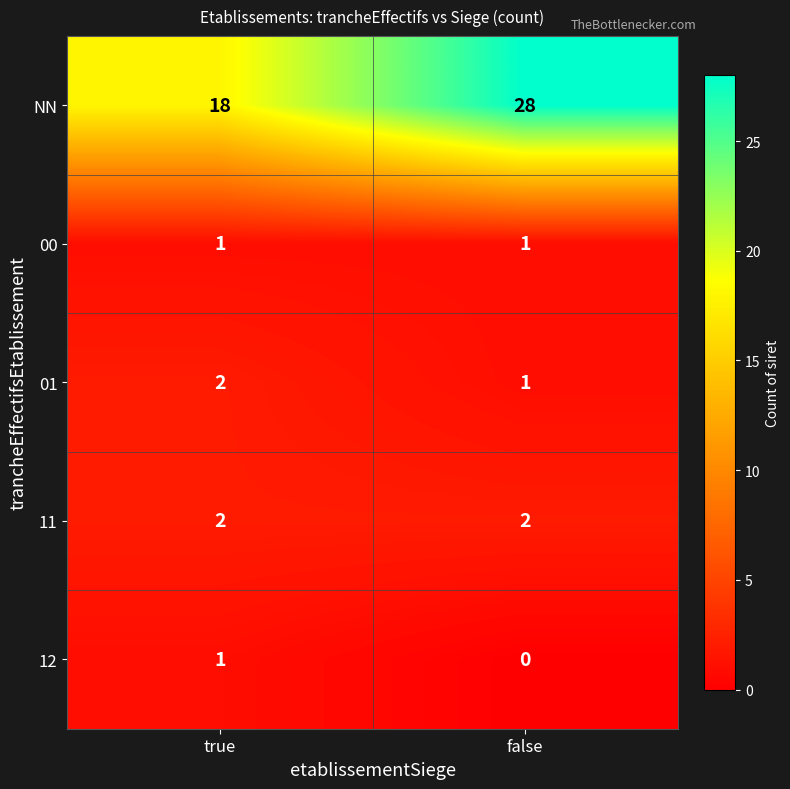

Read the NN value at true, to the nearest 10.

20